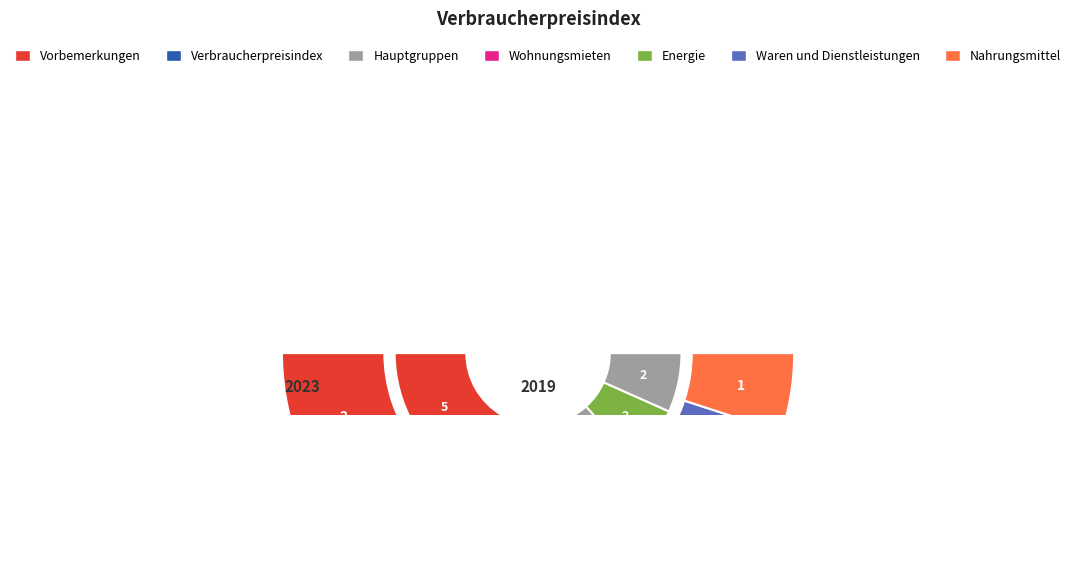

Which category has the smallest portion of the pie?

Wohnungsmieten